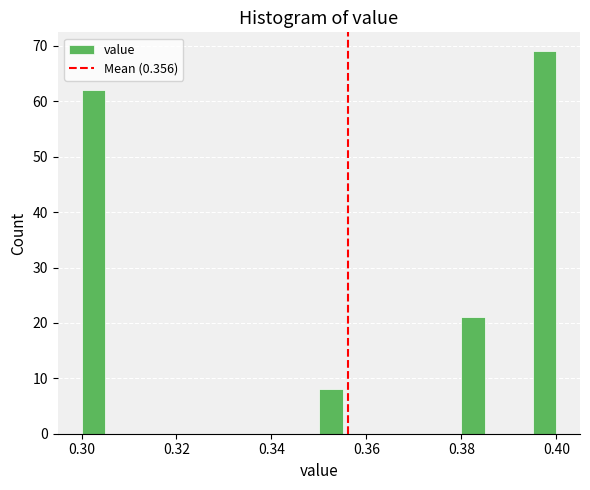

Read against the x-axis, roughly where is the centre of the tallest bar?

0.398